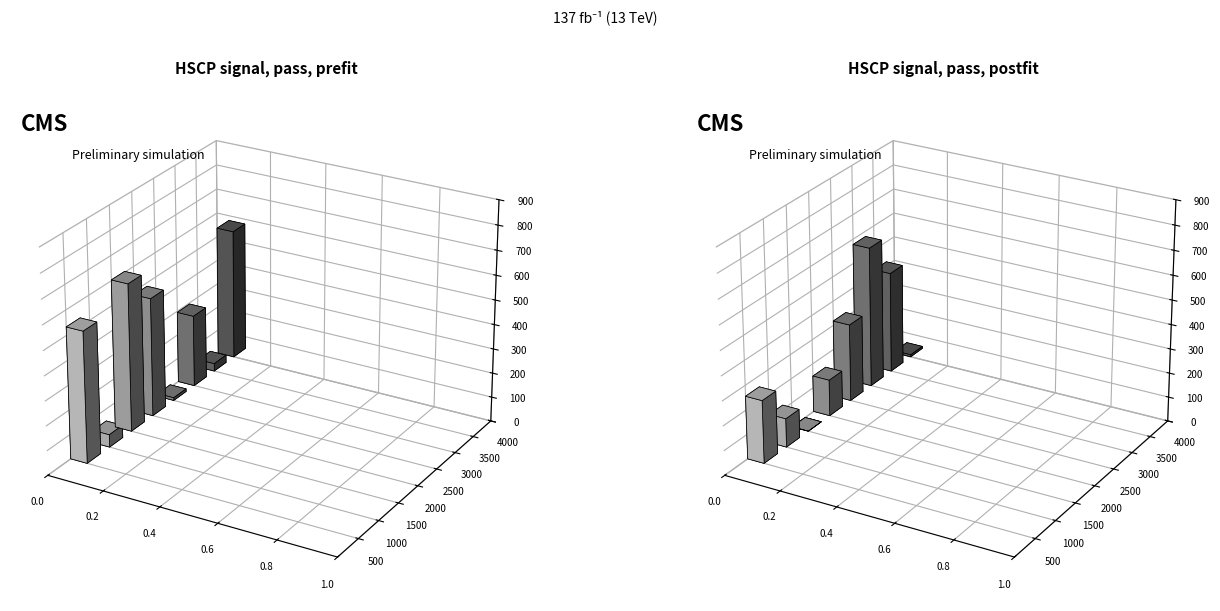

How many groups of bars are there?

8